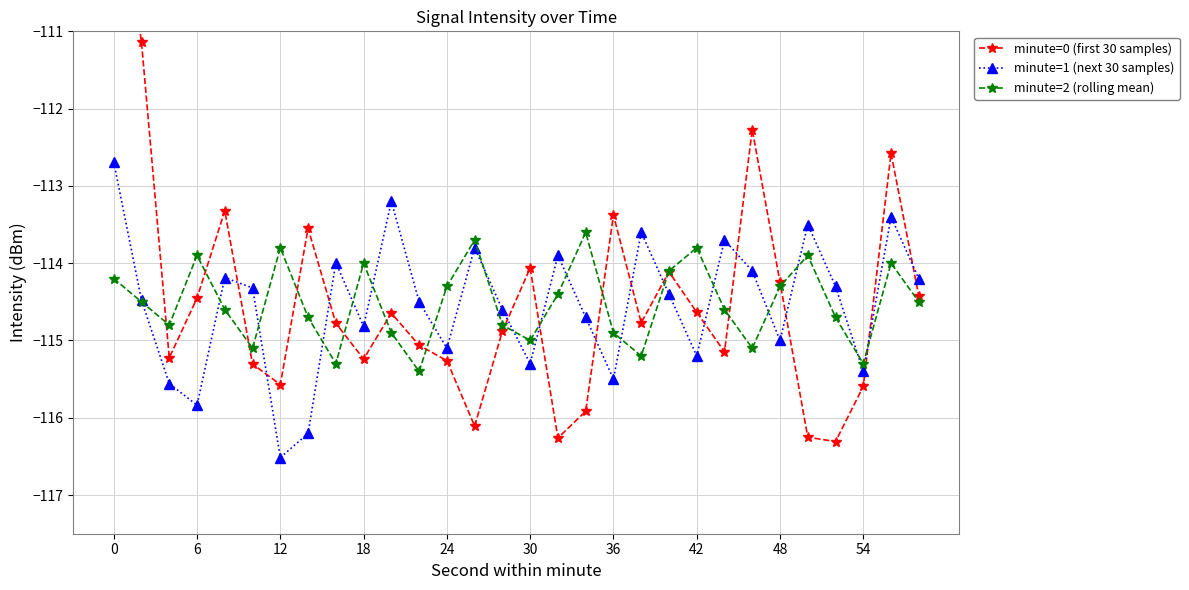

What is the sum of all minute=1 (next 30 samples) values?

-3436.0